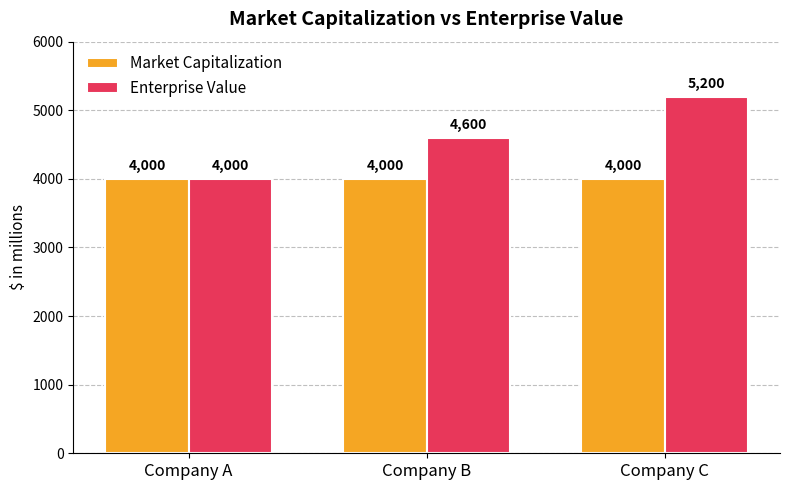

Rank the series by their average value, from lowest to highest.

Market Capitalization, Enterprise Value